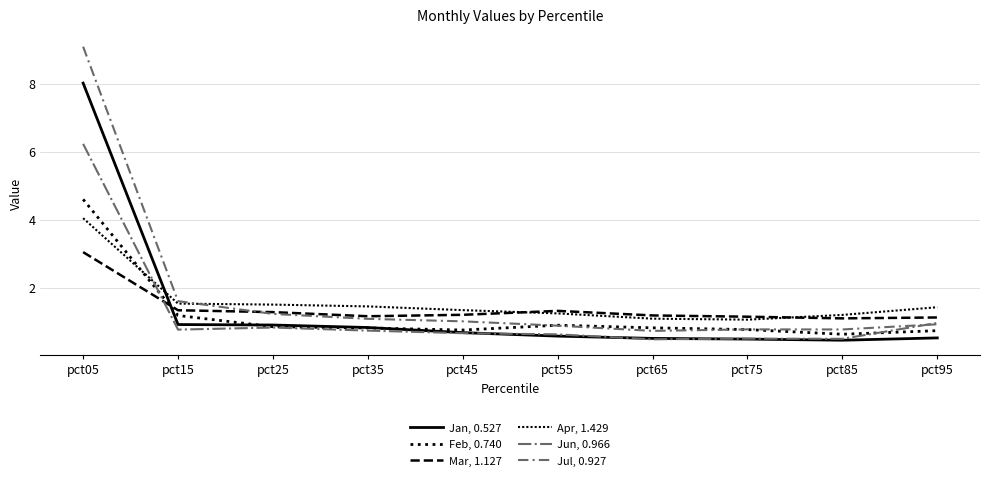

In Jul, 0.927, how many points are lower than both neighbors (excluding endpoints)?

2